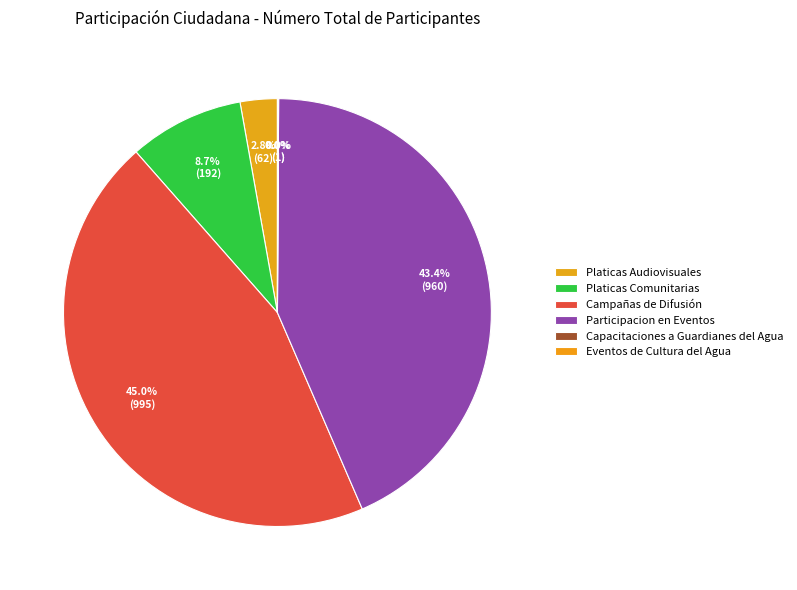

What percentage is NOT represented by Platicas Comunitarias?

91.3%